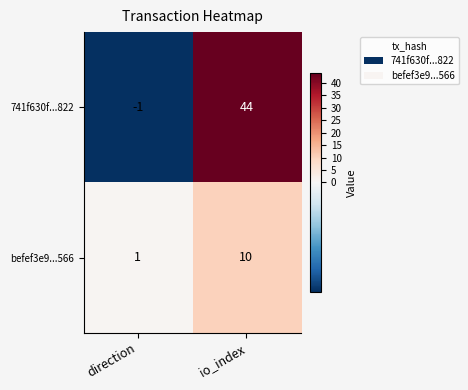

Count the number of data series in this chart.

2